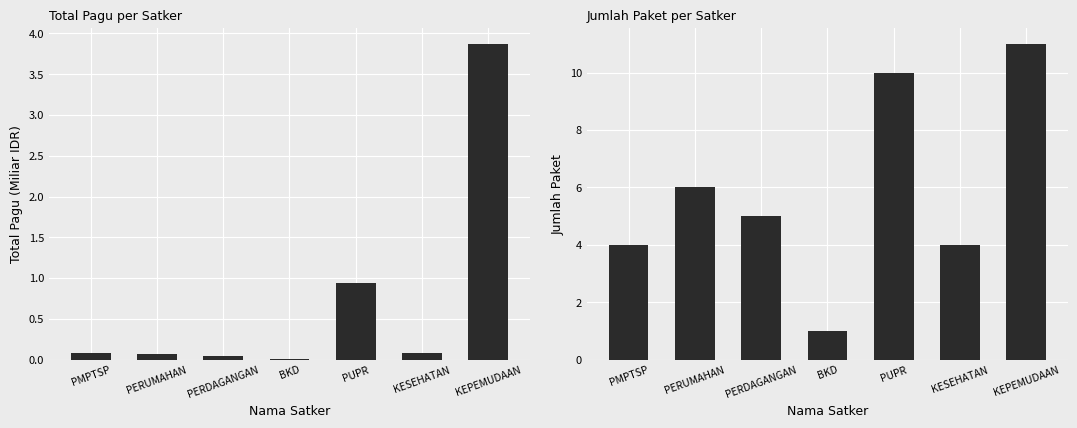

List the series in order of their overall mean, lowest first.

Total Pagu (Miliar IDR), Jumlah Paket